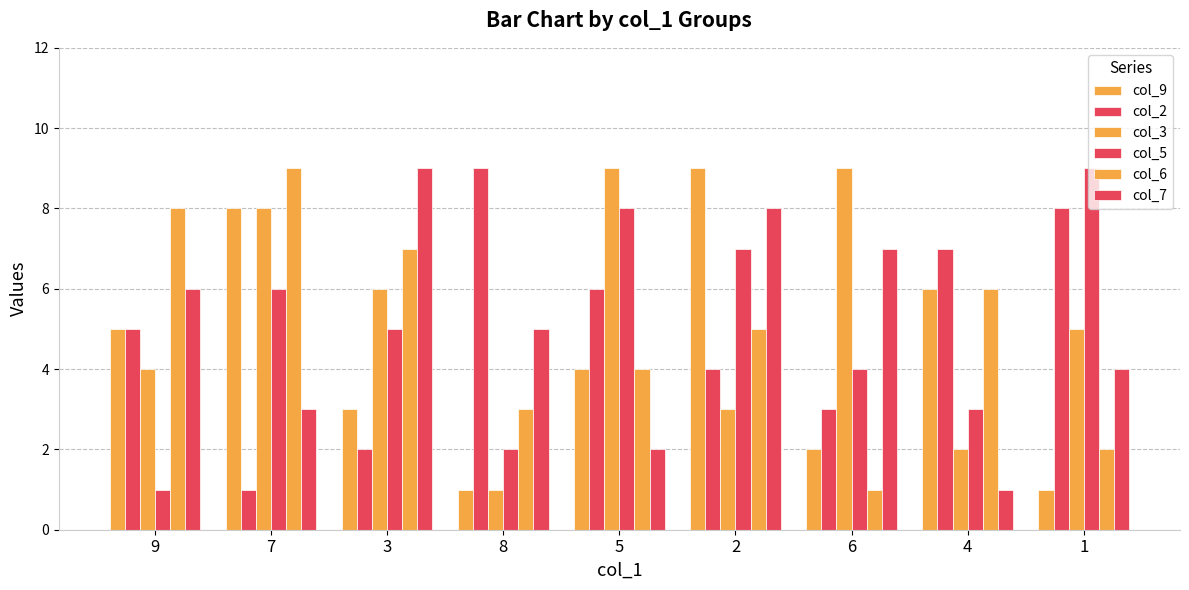

Does the chart contain stacked bars?

No